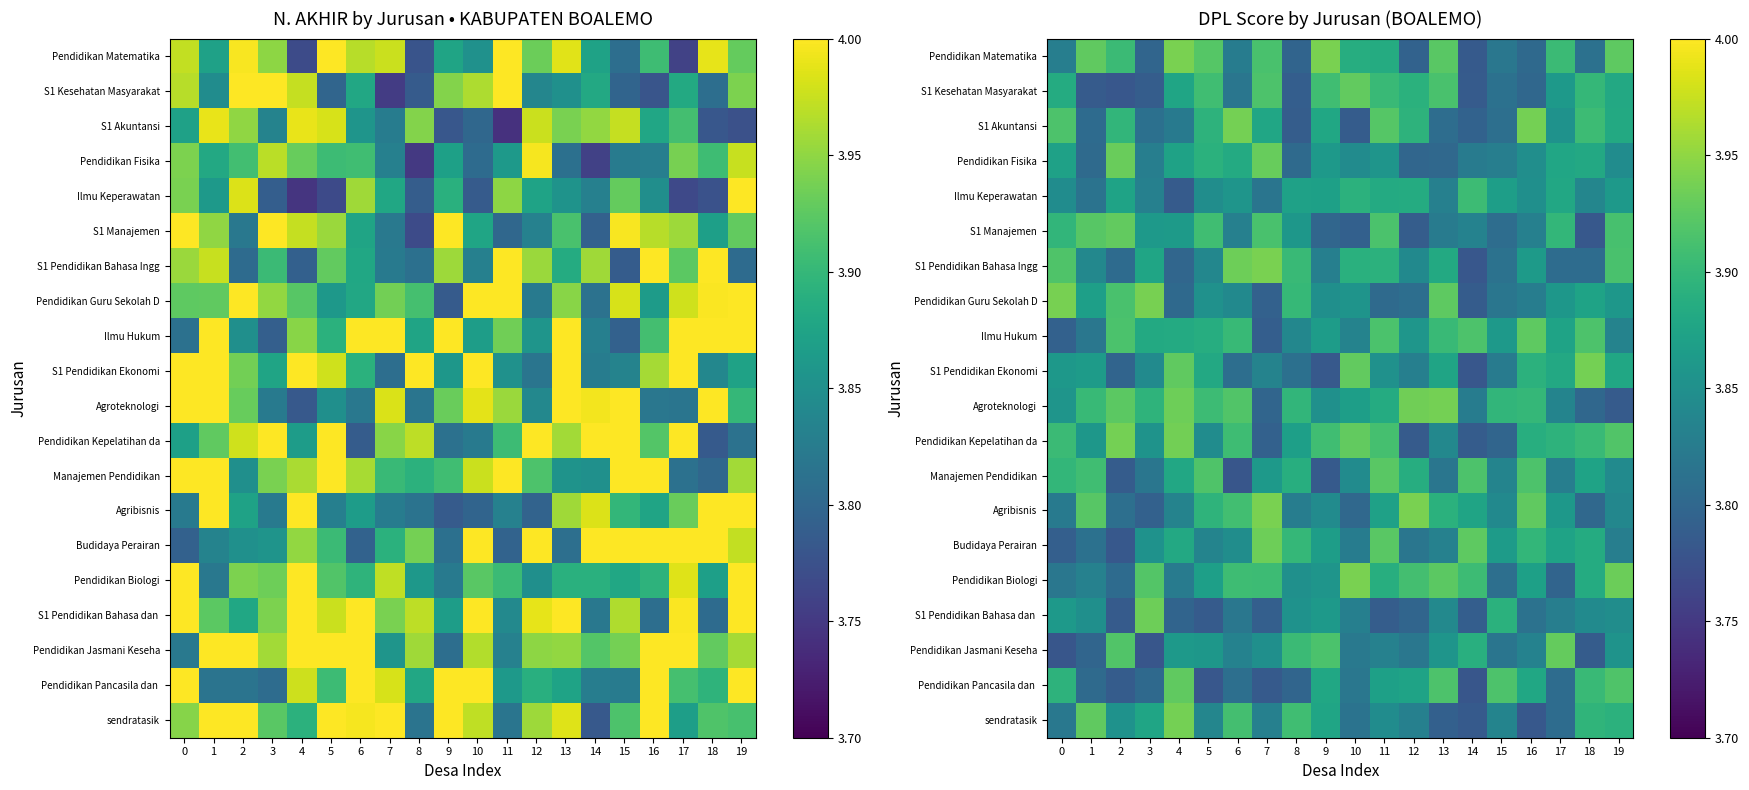

What is the smallest value displayed?

3.8